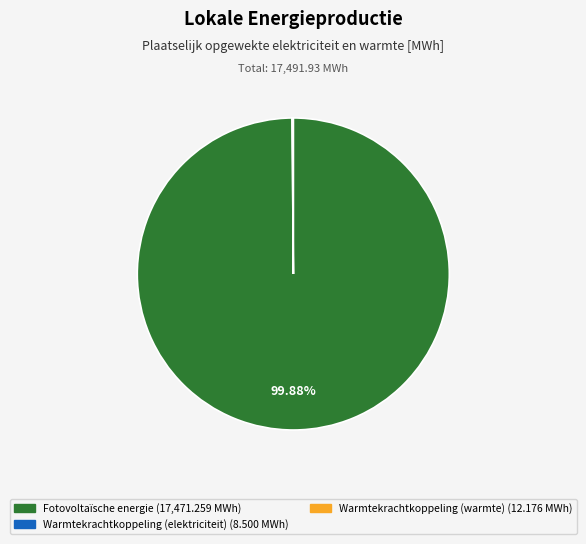

Does any single category account for the majority?

Yes